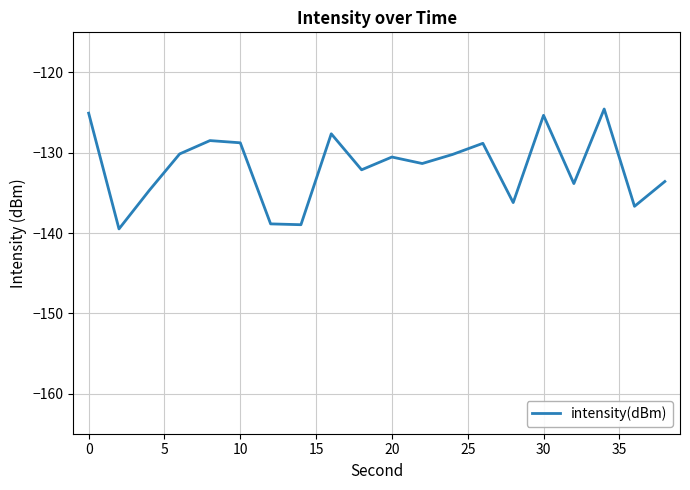

What is the maximum value shown in the chart?

-124.5